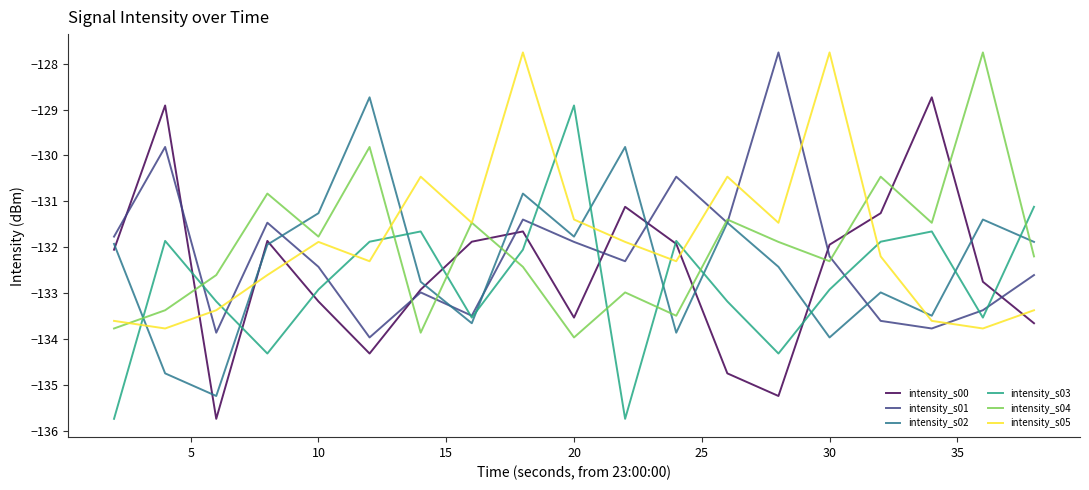

What is the minimum value for intensity_s02?

-135.2